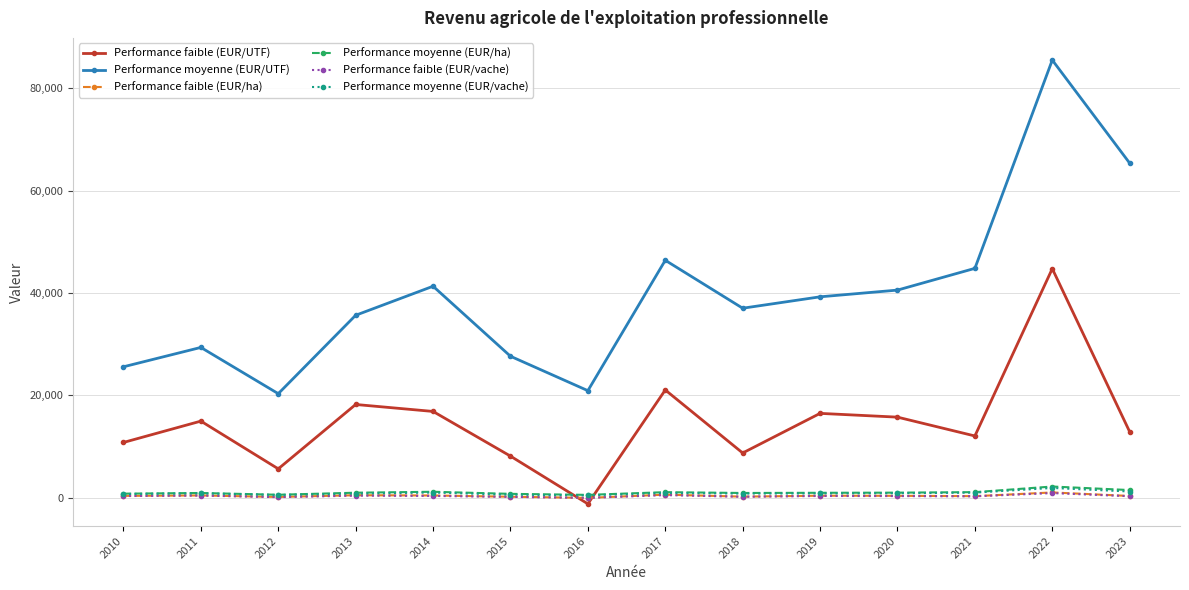

Read the Performance faible (EUR/UTF) value at 2023.

12880.8